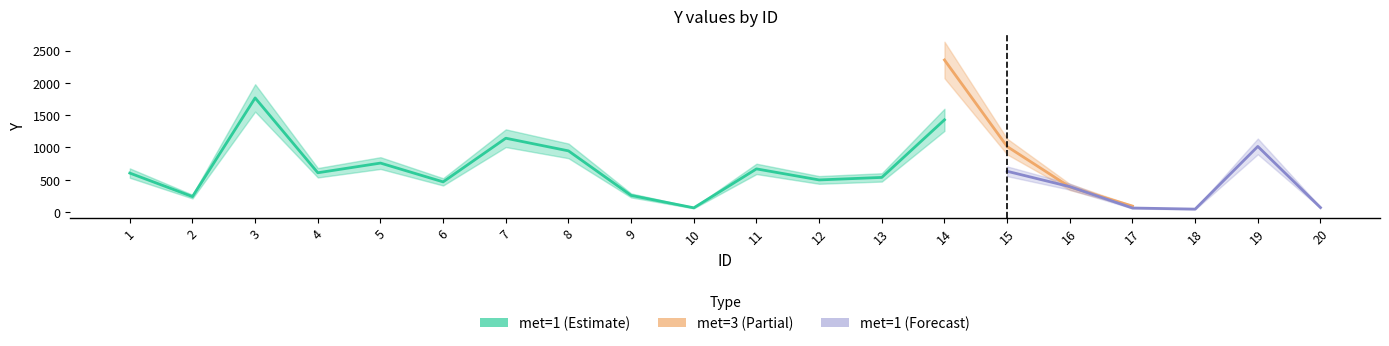

Which series ends up on top after the final intersection of met3 and met1?

met1